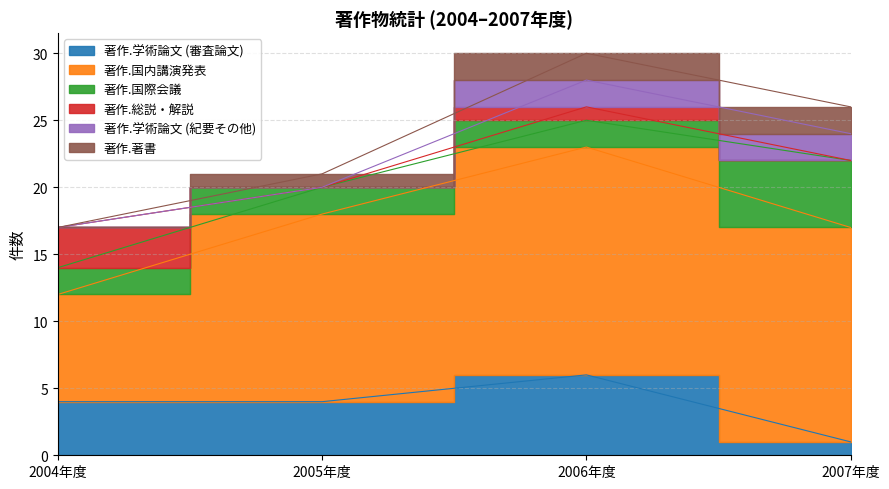

The 著作.国内講演発表 series shows 16 at 2007年度. True or false?

True